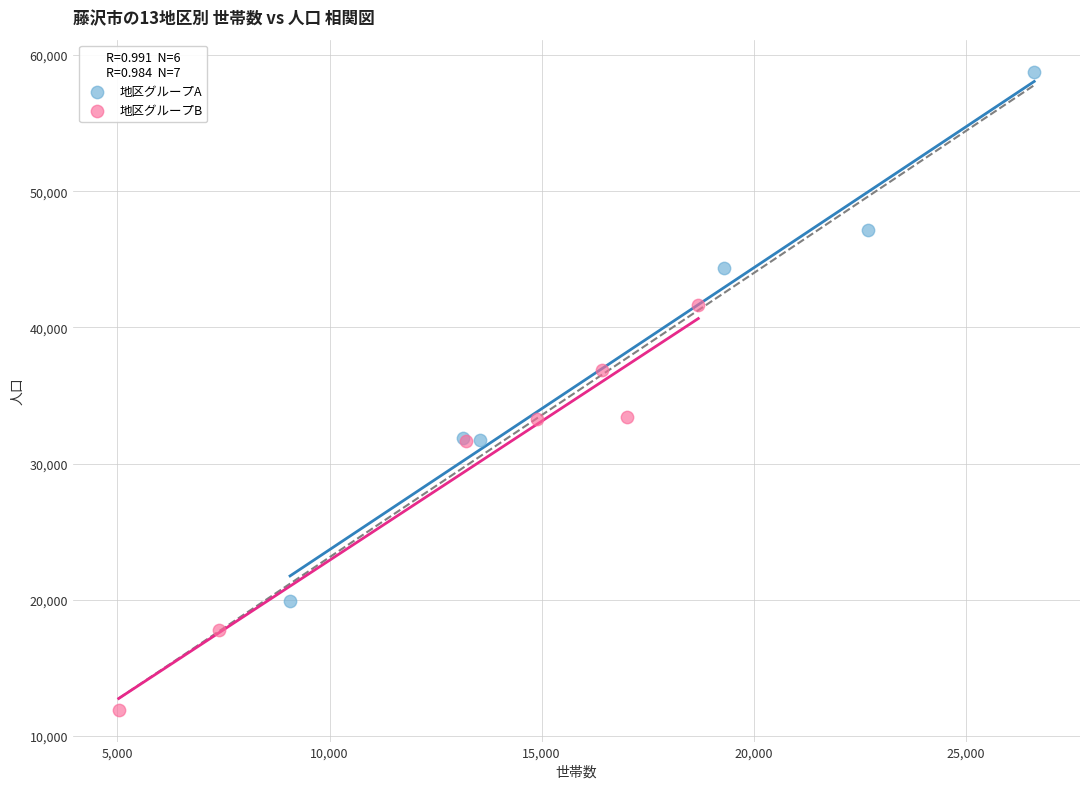

Which series reaches the minimum Y coordinate?

地区グループB